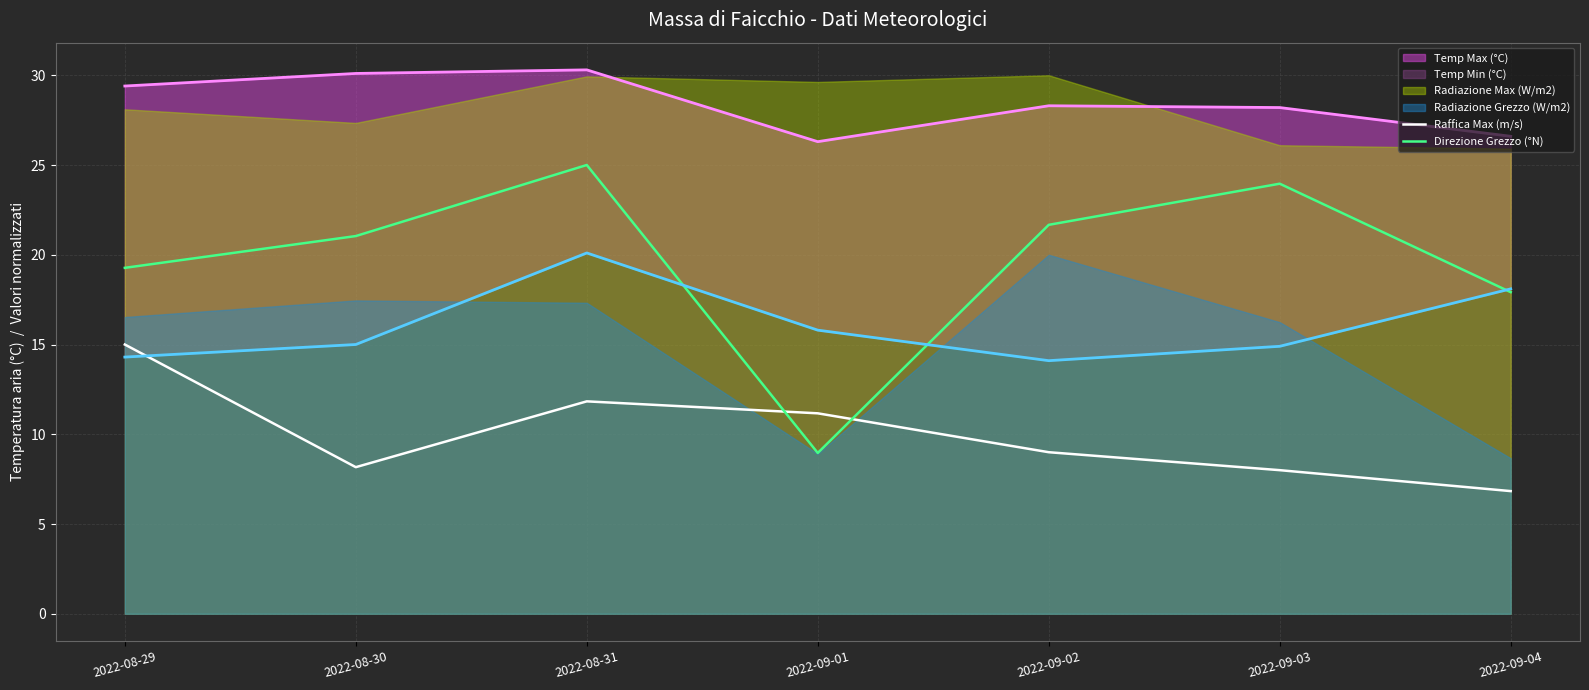

Which series has the largest range (max minus min)?

Direzione Grezzo (°N)